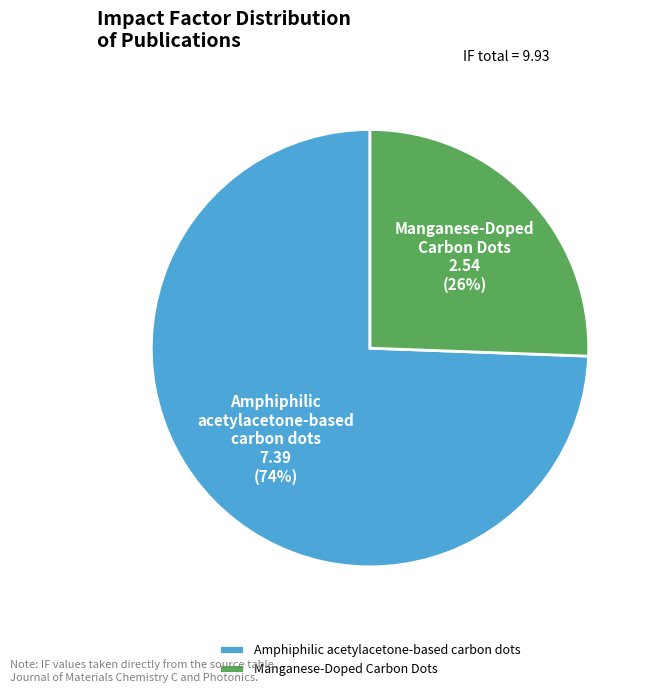

Is Manganese-Doped Carbon Dots the majority of the pie?

No